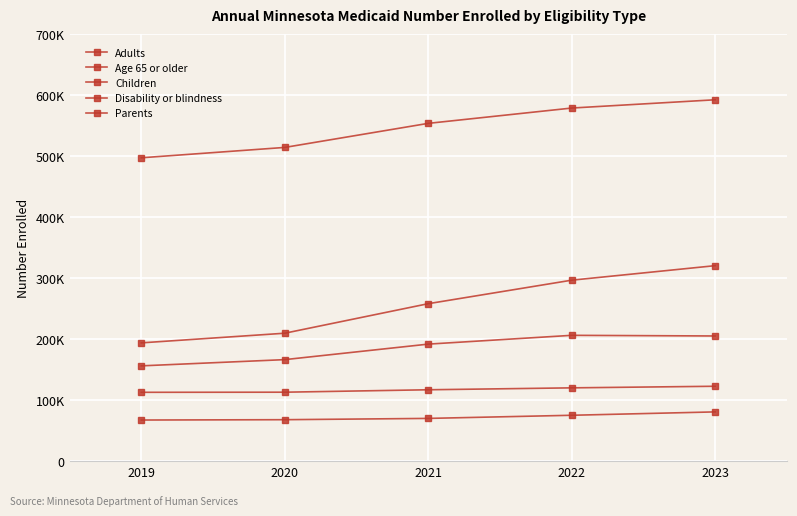

Which series has the widest spread of values?

Adults